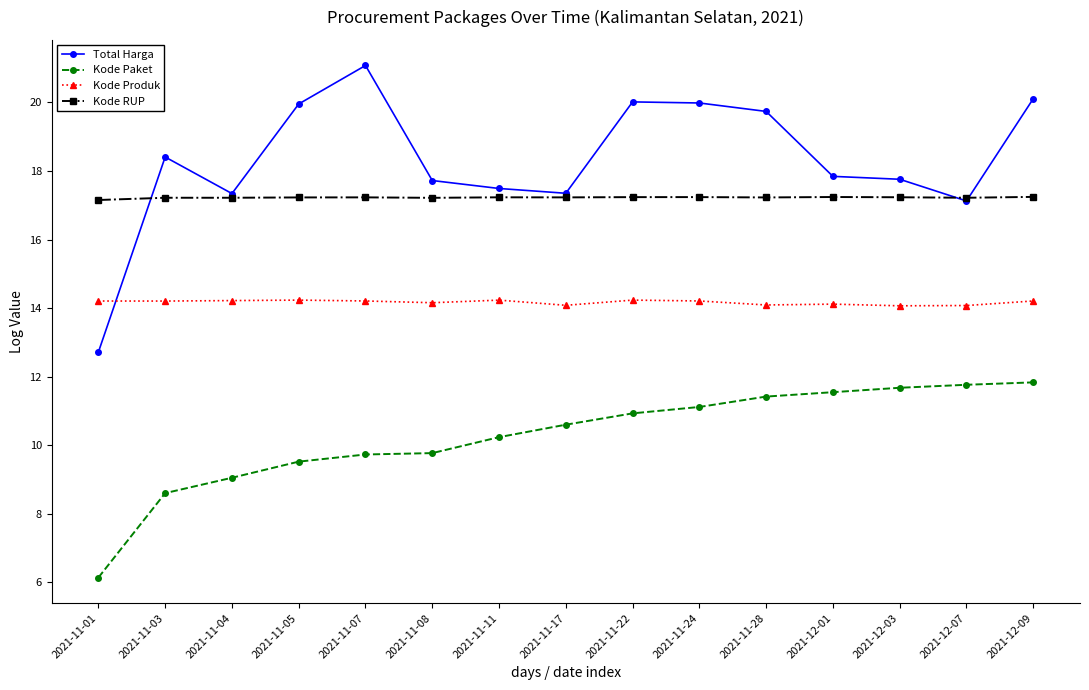

Between 2021-11-22 and 2021-12-09, which series saw the biggest shift?

Kode Paket